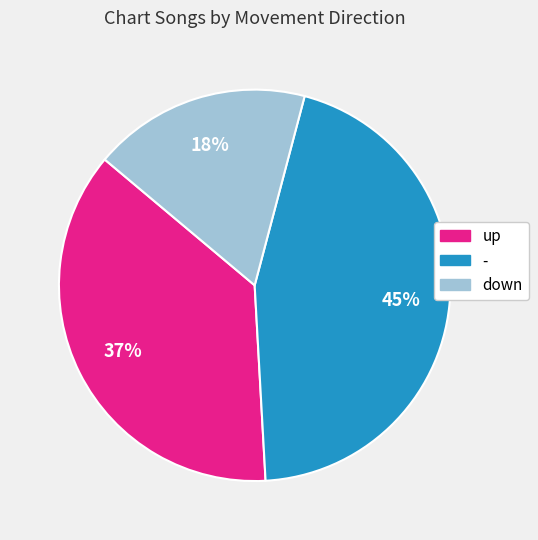

Does - account for over 50% of the chart?

No